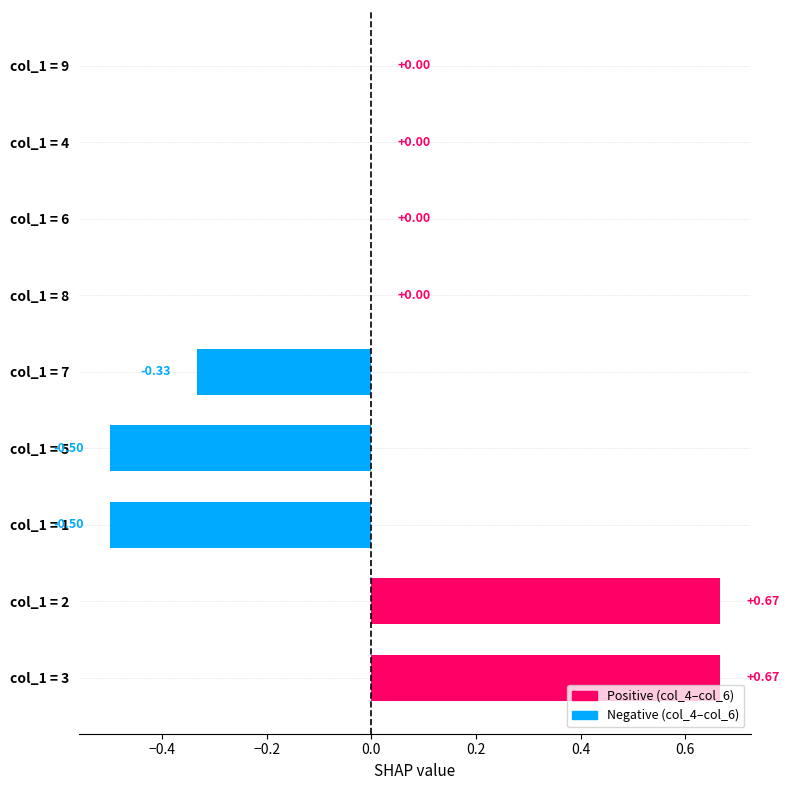

What is the change in value from col_1 = 2 to col_1 = 9?

-0.7